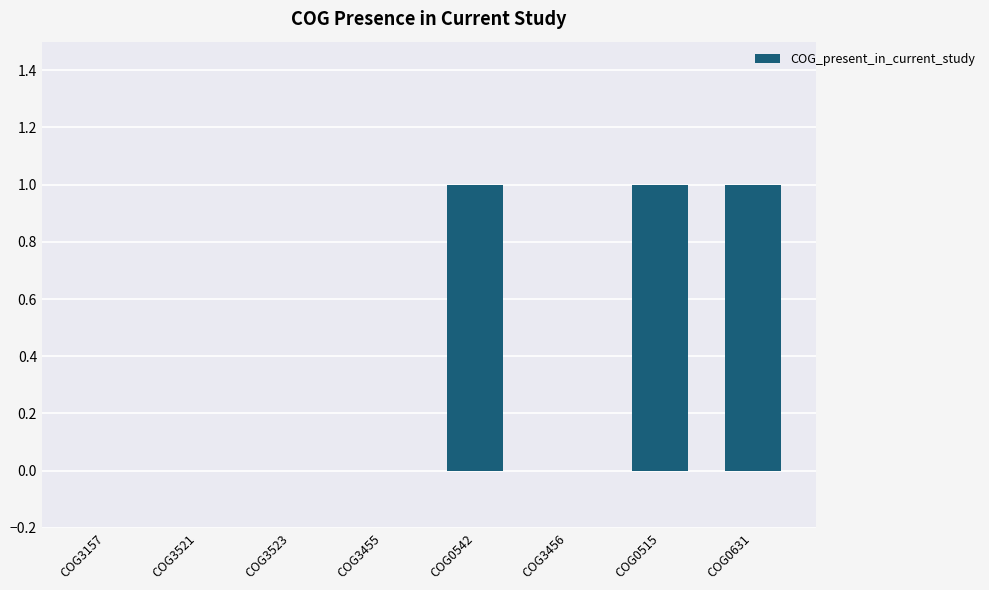

What is the sum of all values?

3